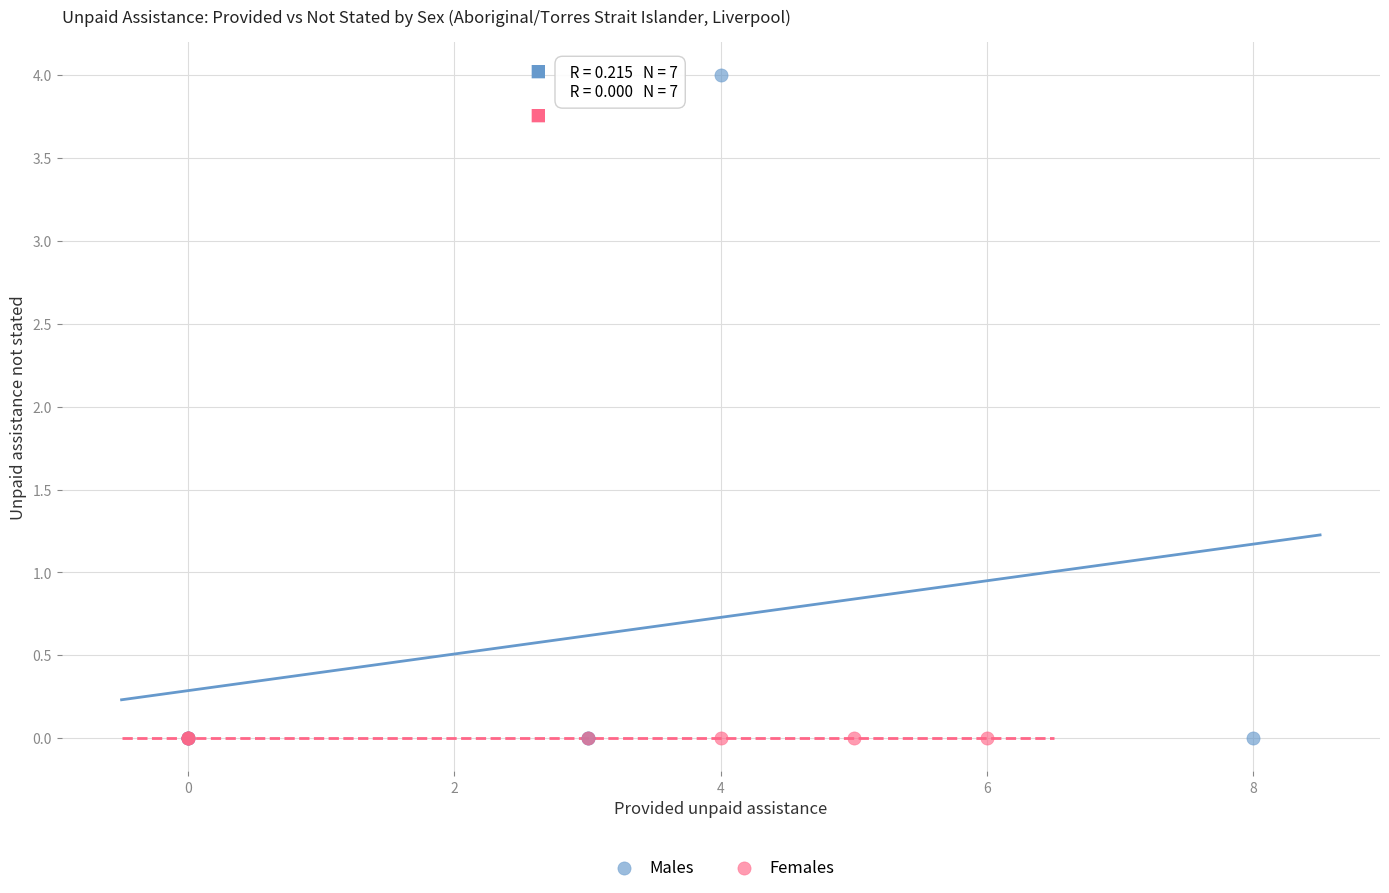

Which series contains the highest Y value?

Males